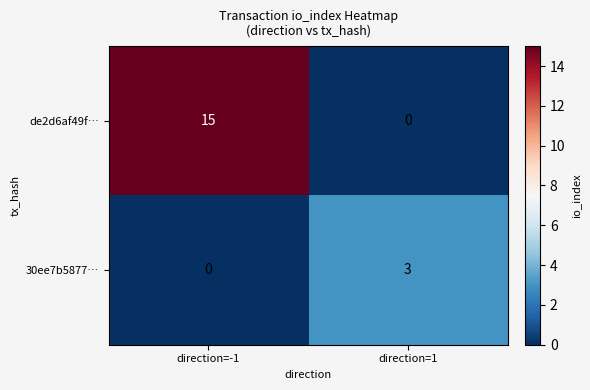

How many series are shown in this chart?

2